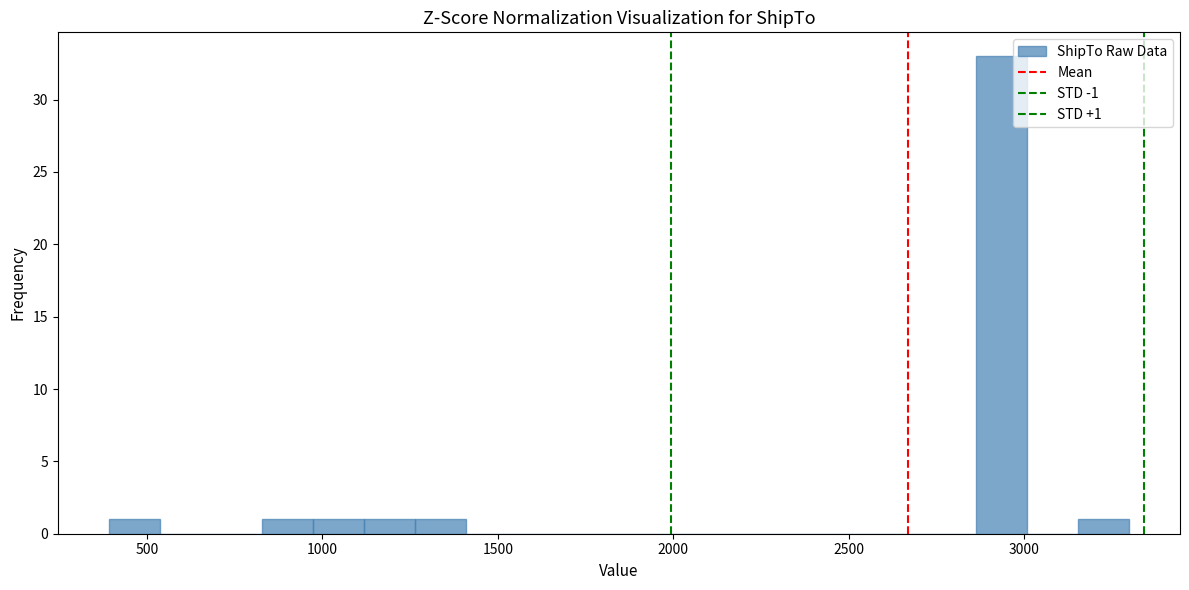

Around what value on the x-axis is the tallest bar? Give the approximate position of its centre, as read against the axis.

2950